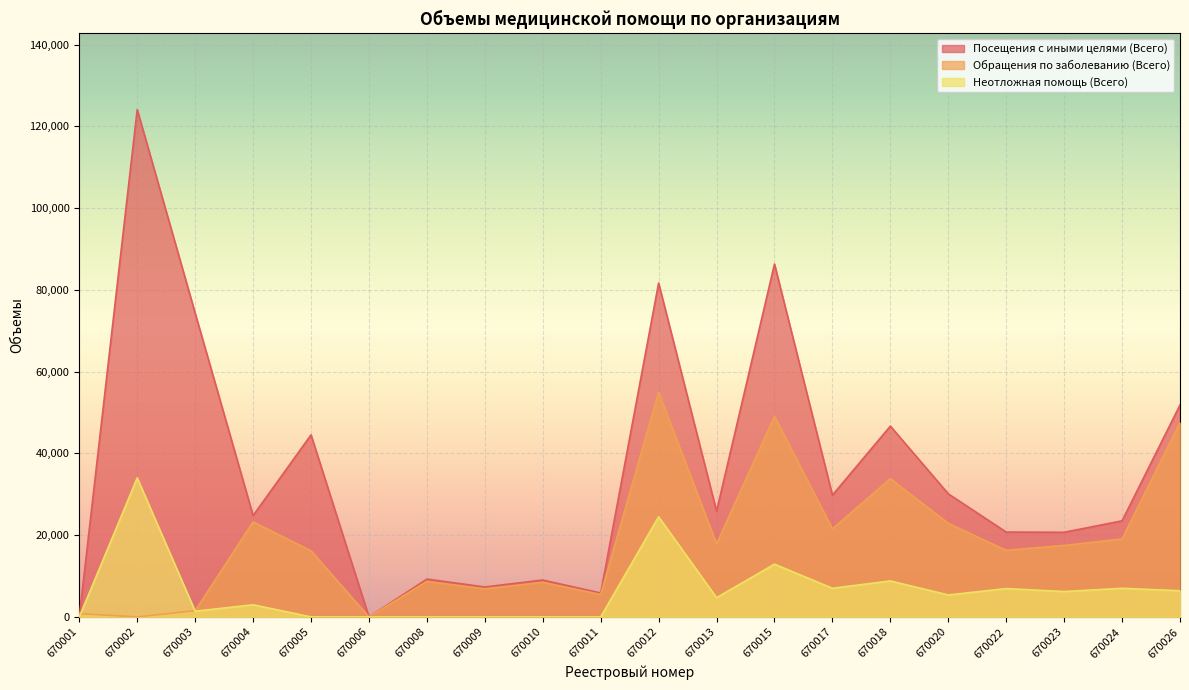

What is the sum of all Обращения по заболеванию (Всего) values?

371736